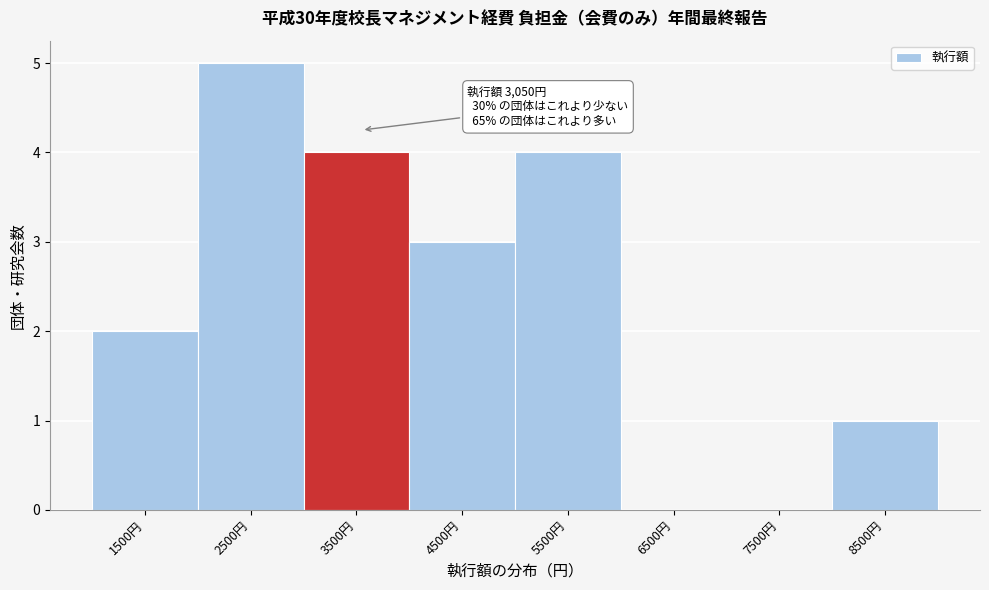

Over which range of the x-axis is the bar tallest?

2000 to 3000